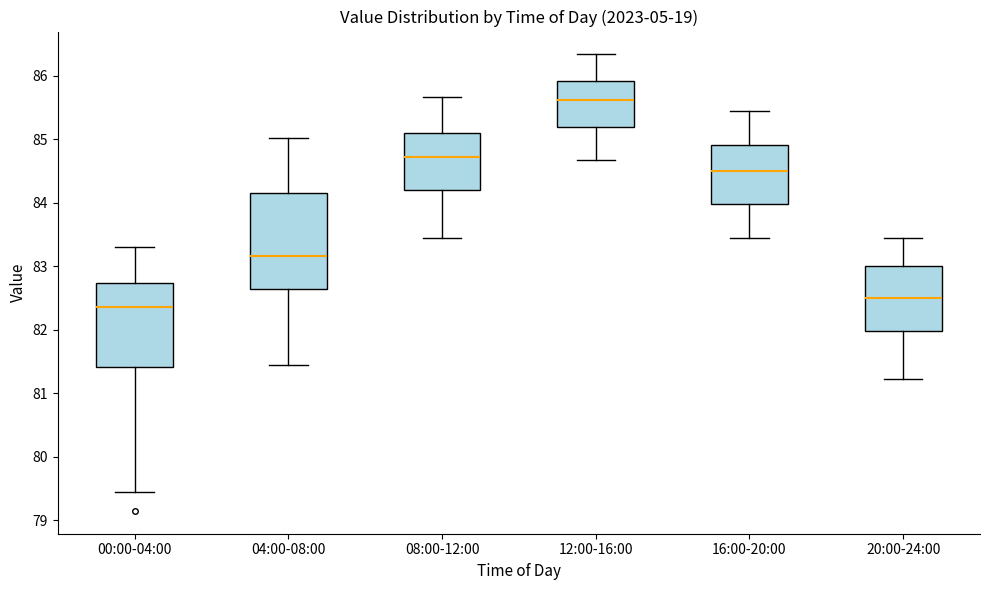

Reading left to right, read every box against the y-axis: the position of its median line, the range the box covers, and the ends of its whiskers. The values are not printed on the chart, so give them approximately, as read against the axis.

00:00-04:00: median 82.4, box 81.4 to 82.7, whiskers 79.5 to 83.3
04:00-08:00: median 83.2, box 82.7 to 84.2, whiskers 81.4 to 85.0
08:00-12:00: median 84.7, box 84.2 to 85.1, whiskers 83.5 to 85.7
12:00-16:00: median 85.6, box 85.2 to 85.9, whiskers 84.7 to 86.3
16:00-20:00: median 84.5, box 84.0 to 84.9, whiskers 83.5 to 85.5
20:00-24:00: median 82.5, box 82.0 to 83.0, whiskers 81.2 to 83.5